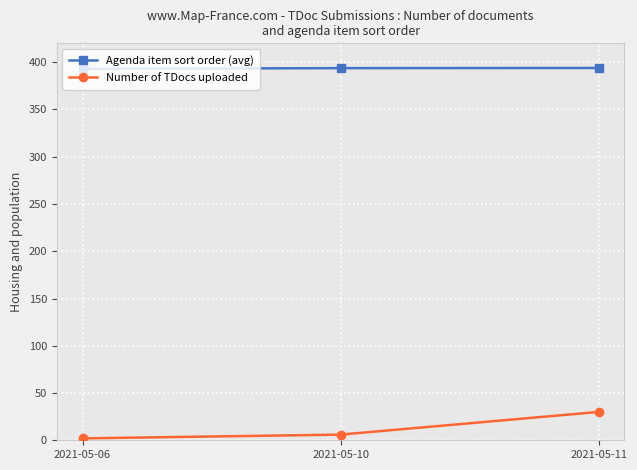

What is the lowest value of the Agenda item sort order (avg) series?

393.0